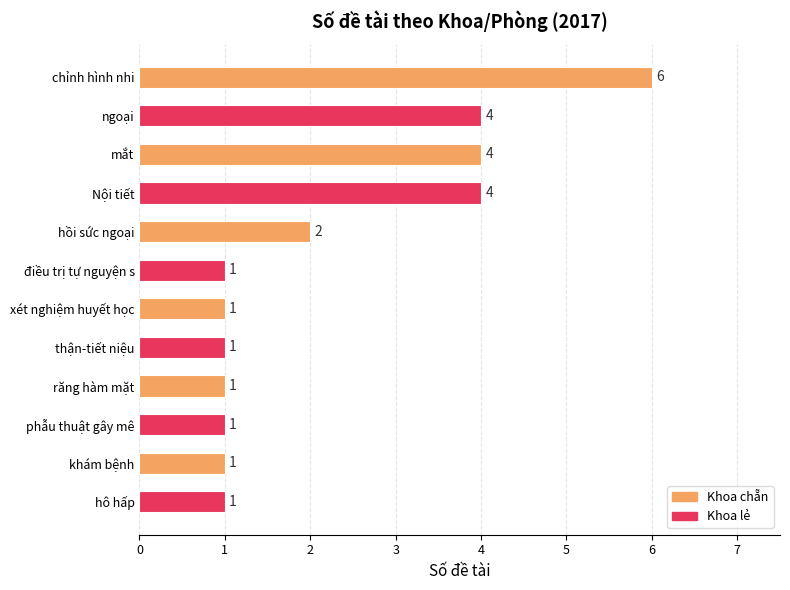

How many values are between 1 and 4?

11